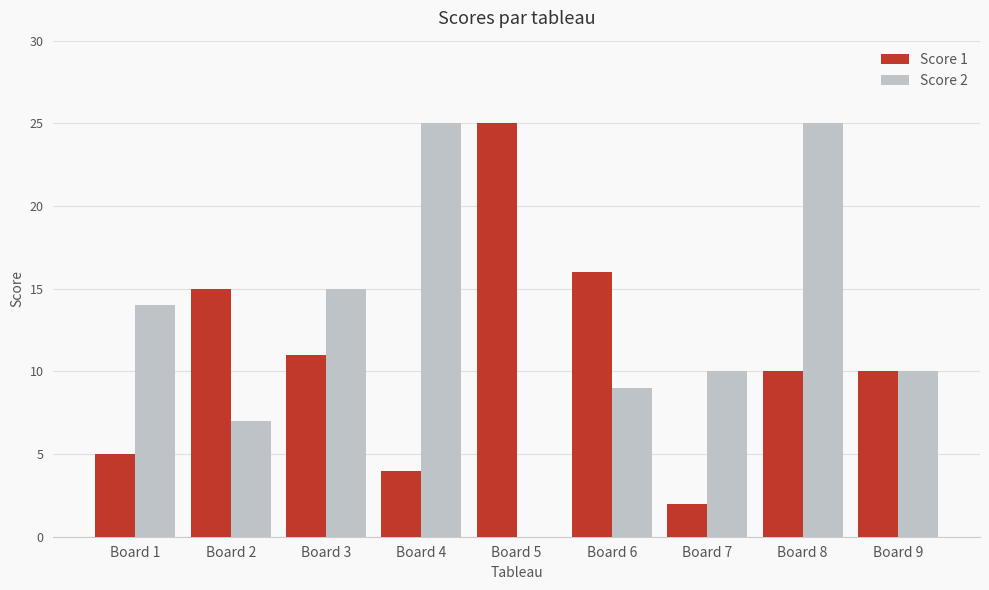

What is the spread (max minus min) of values at Board 1?

9